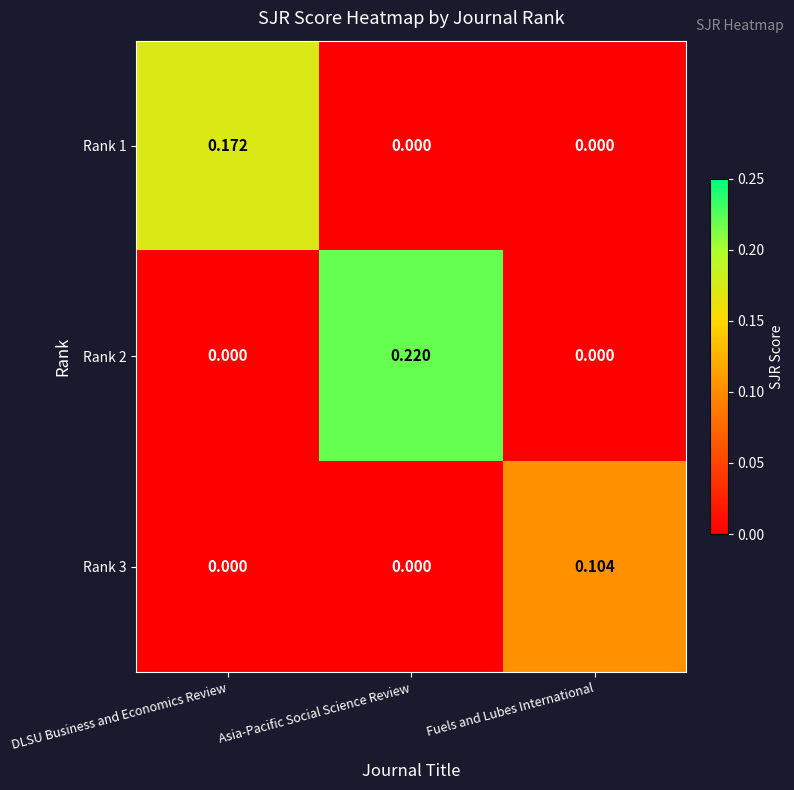

At which category is the sum across all series the highest?

Asia-Pacific Social Science Review